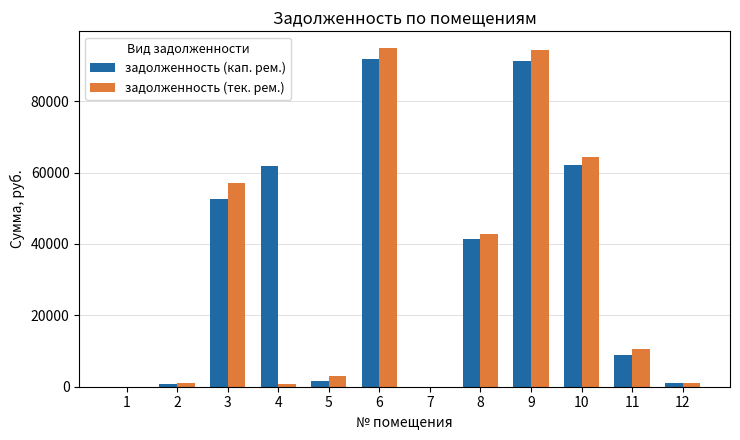

How many values in the задолженность (кап. рем.) series exceed 41482?

6